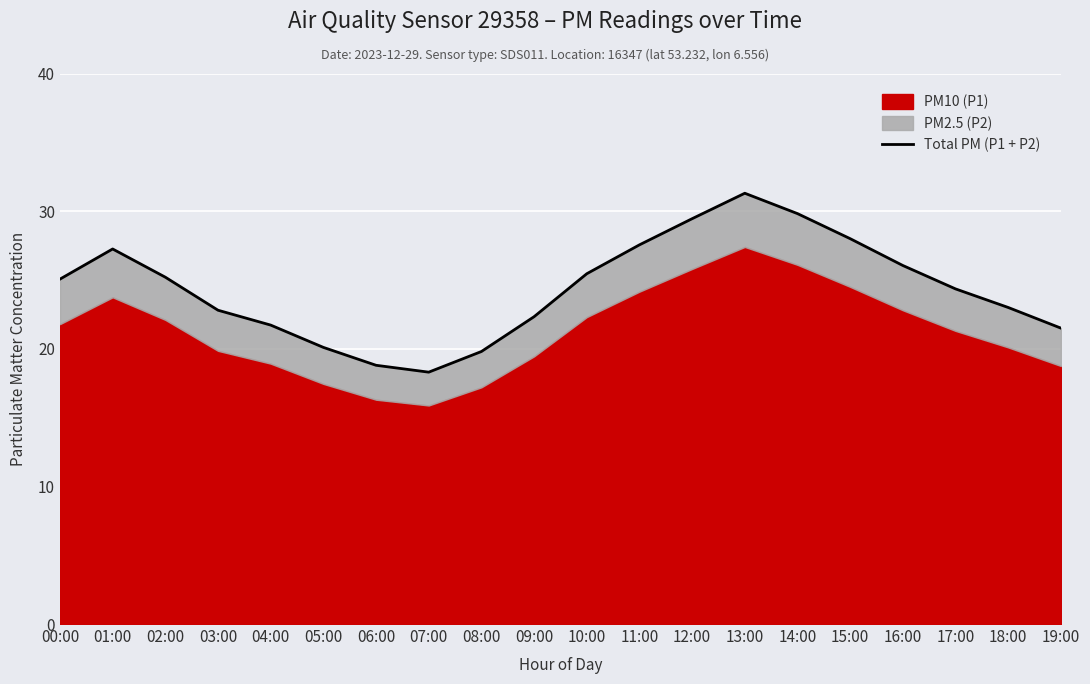

List the labels in order of value, largest first.

13:00, 14:00, 12:00, 15:00, 11:00, 01:00, 16:00, 10:00, 02:00, 00:00, 17:00, 18:00, 03:00, 09:00, 04:00, 19:00, 05:00, 08:00, 06:00, 07:00